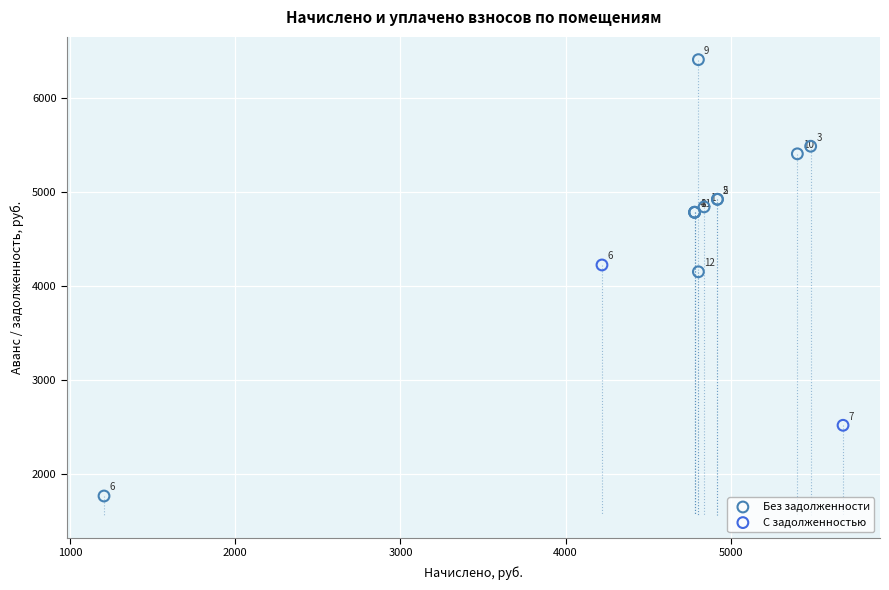

Which series has the widest spread of Y values?

Без задолженности